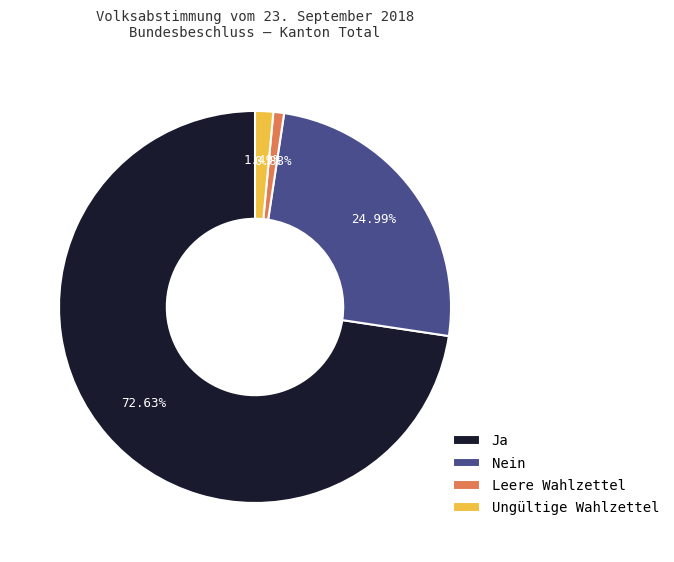

Does any single category account for the majority?

Yes